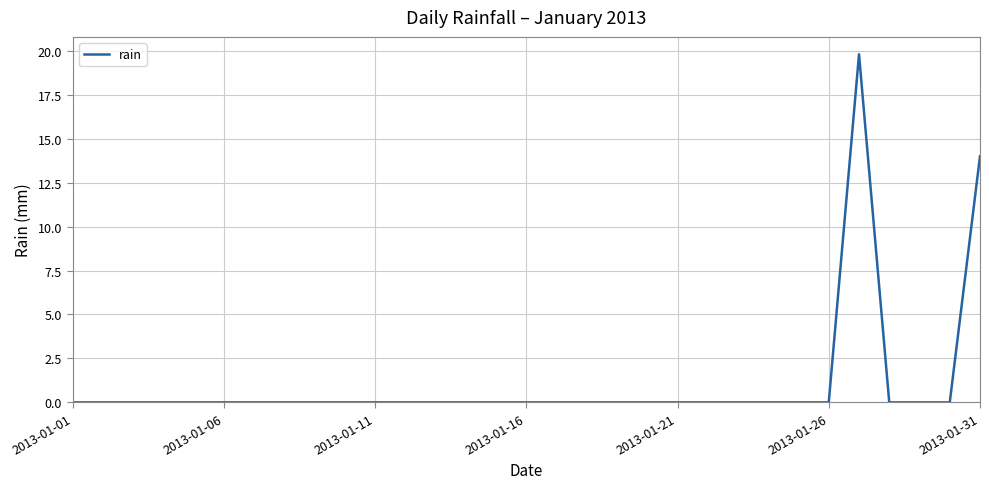

What is the greatest value displayed?

19.8